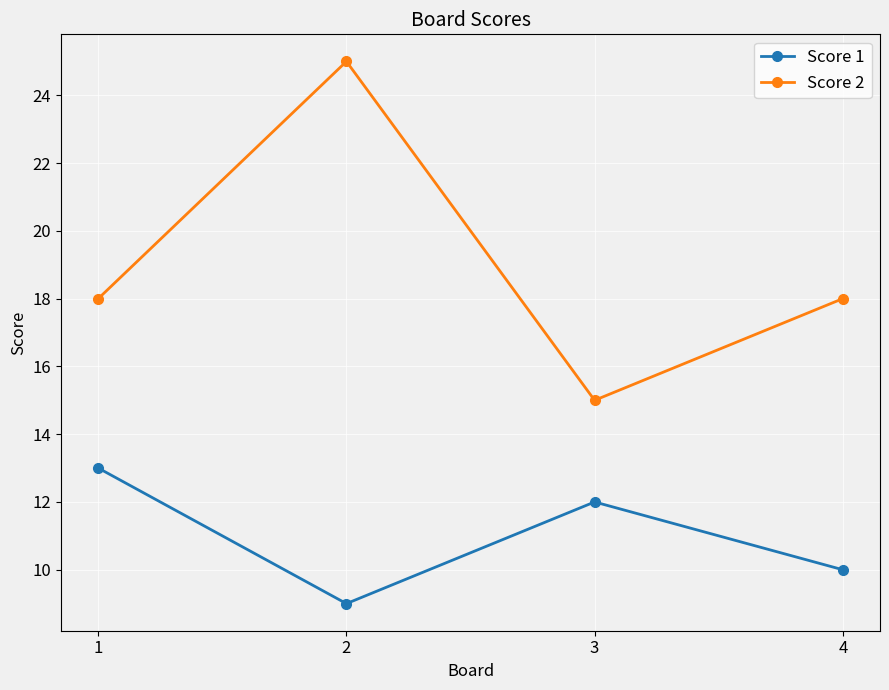

What is the sum of all Score 2 values?

76